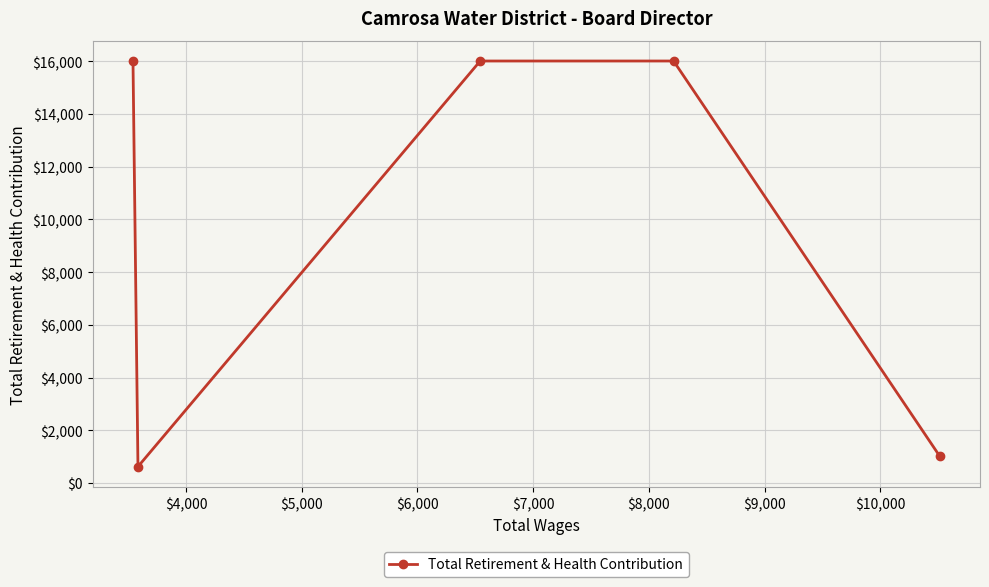

How many interior local valleys (lower than both neighbors) does the data have?

1